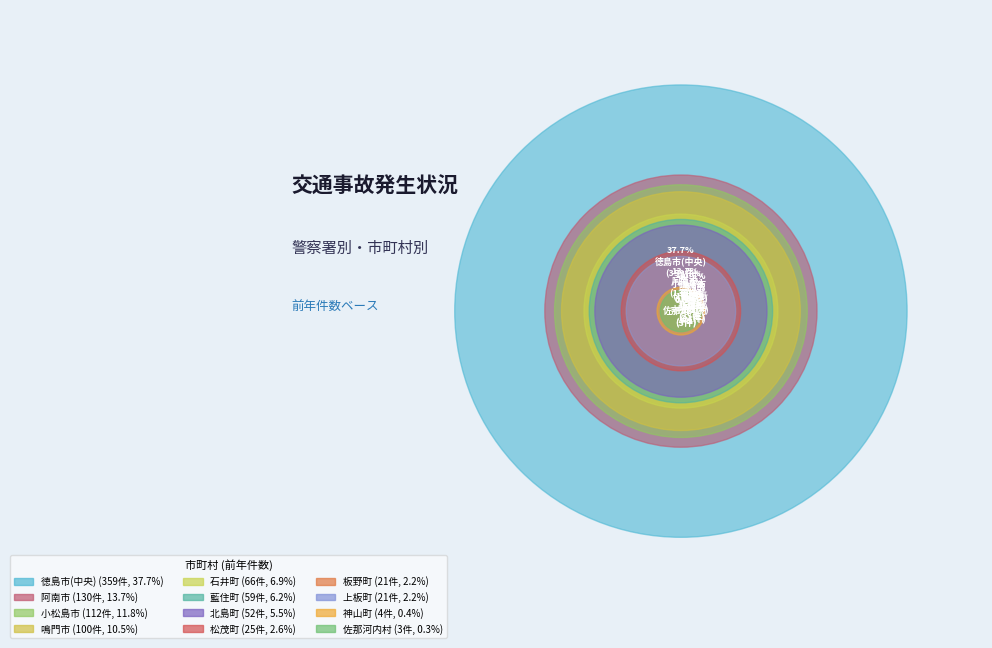

To the nearest percent, what is the difference between the largest and smallest slice percentages?

37%